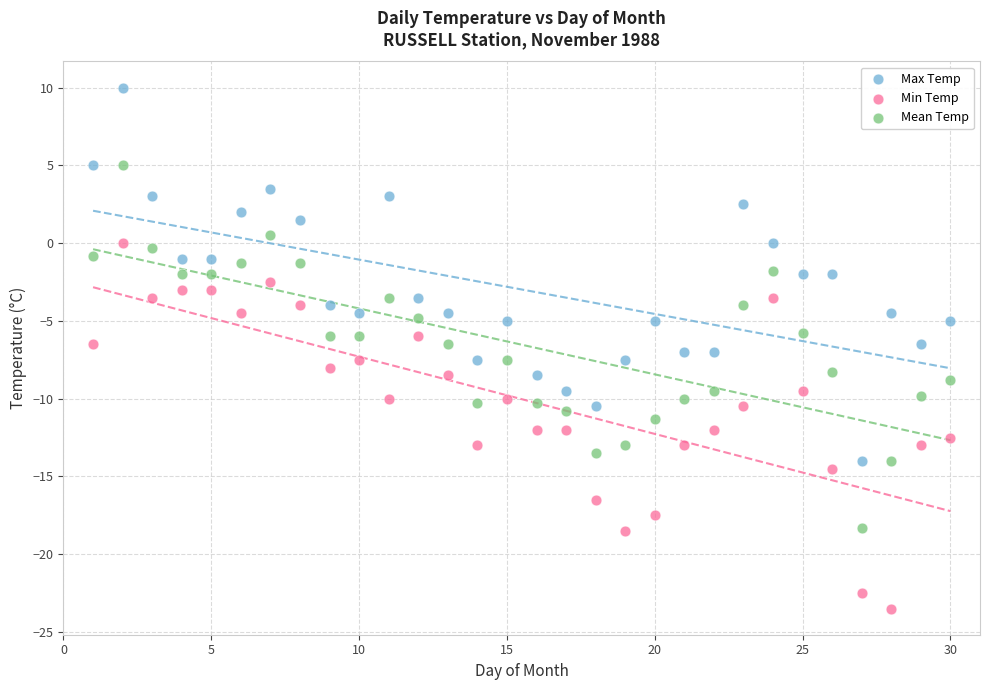

Across all data points, what is the range of Y values (max minus min)?

33.5